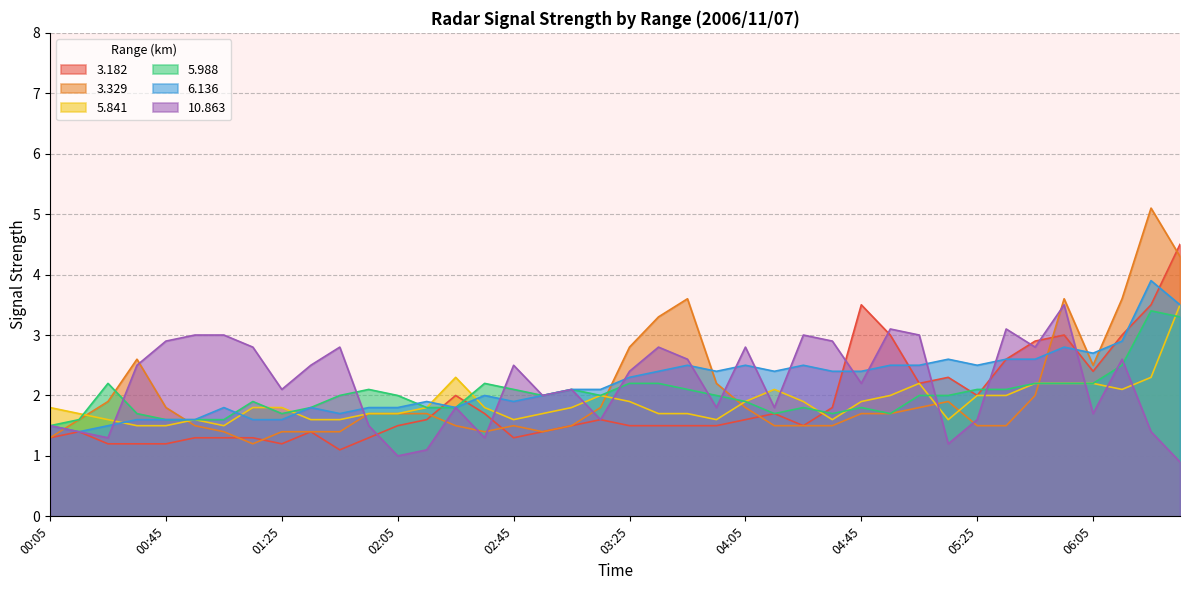

Does the chart have visible grid lines?

Yes